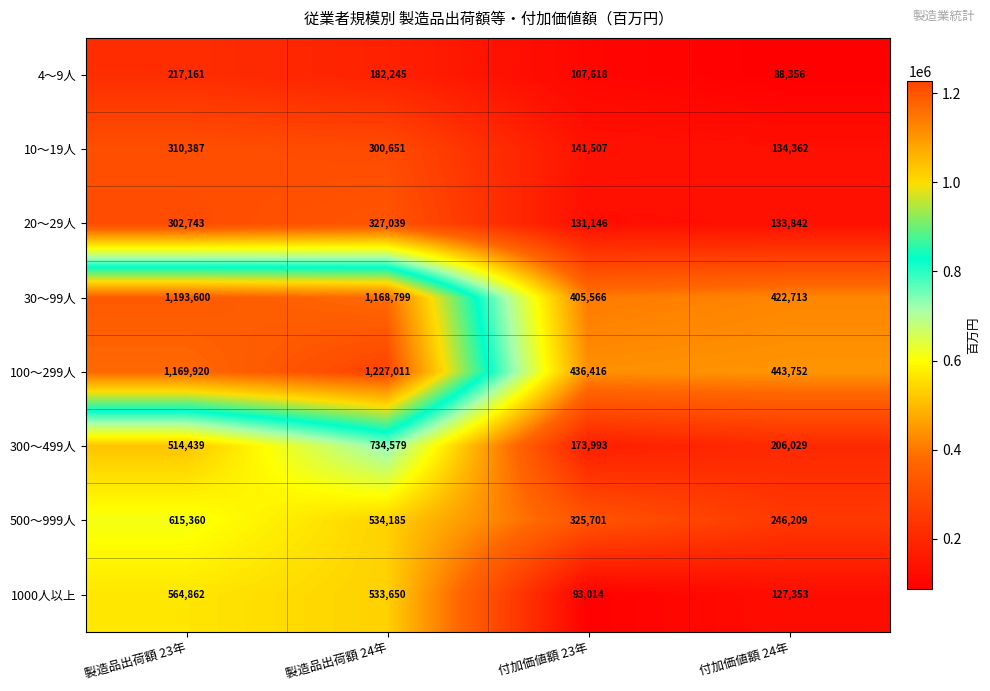

The 4～9人 series shows 88356 at 付加価値額 24年. True or false?

True